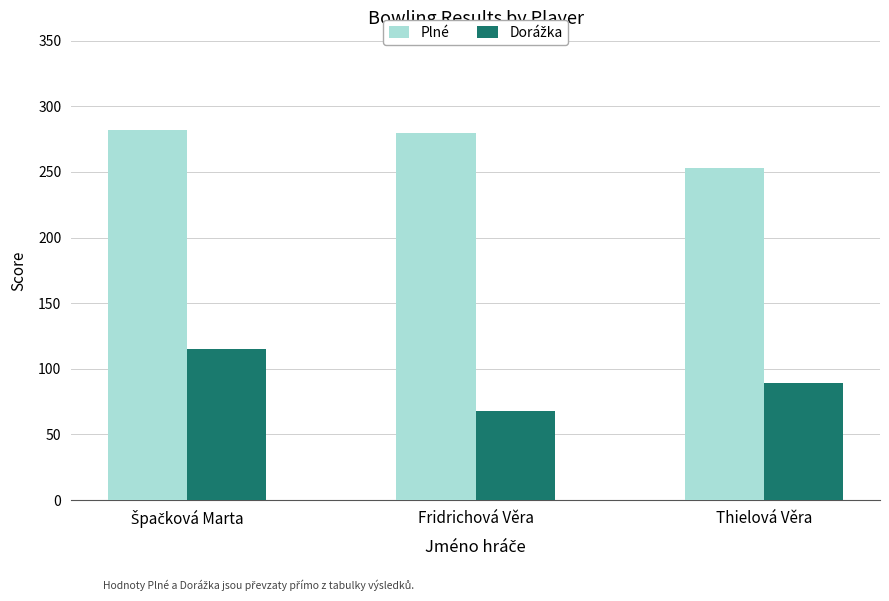

Is it true that Plné equals 125 at Fridrichová Věra?

False